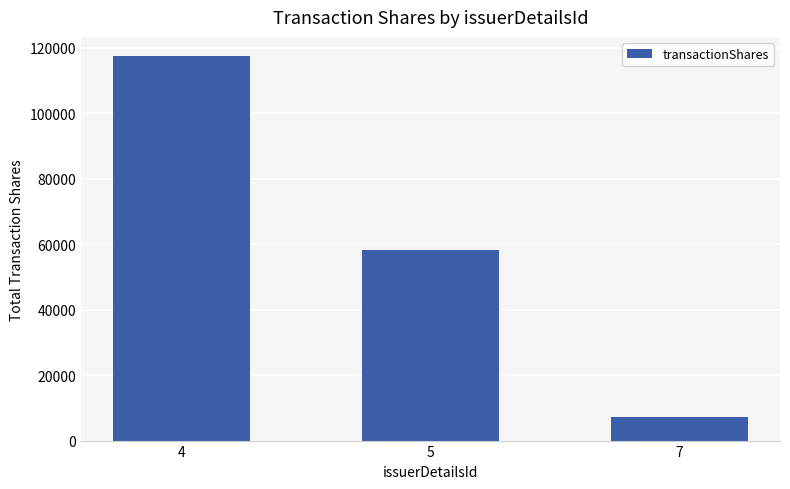

What is the value of the 2nd bar from the left?

58366